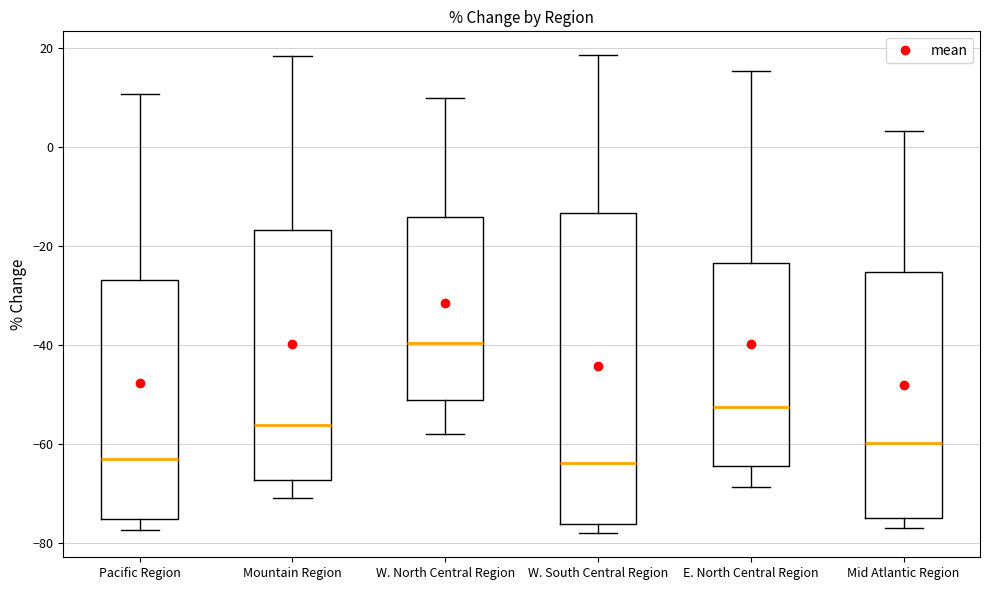

Reading left to right, transcribe this box plot: for each box, give where its median line is, the range the box spans, and where its two whiskers end, as read against the y-axis. The values are not printed on the chart, so give them approximately, as read against the axis.

Pacific Region: median -62, box -74 to -26, whiskers -78 to 10
Mountain Region: median -56, box -68 to -16, whiskers -70 to 18
W. North Central Region: median -40, box -52 to -14, whiskers -58 to 10
W. South Central Region: median -64, box -76 to -14, whiskers -78 to 18
E. North Central Region: median -52, box -64 to -24, whiskers -68 to 16
Mid Atlantic Region: median -60, box -74 to -26, whiskers -76 to 4